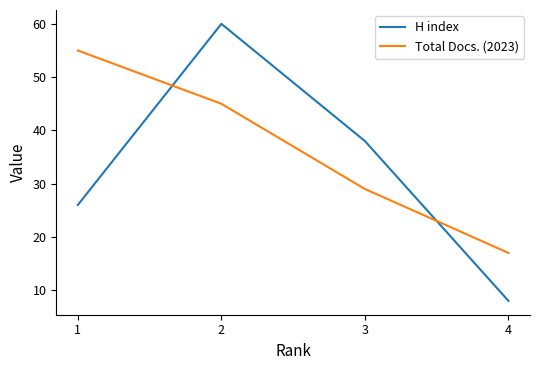

What is the difference between the highest and lowest values at 3?

9